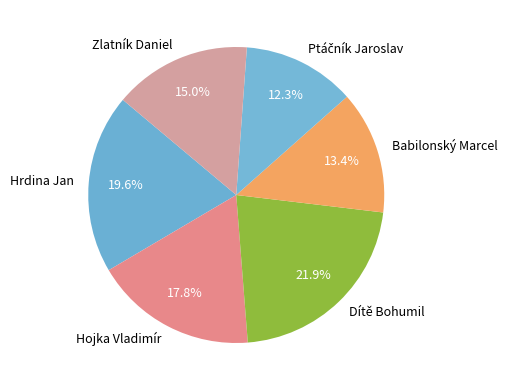

What percentage is the Zlatník Daniel slice, to the nearest percent?

15%